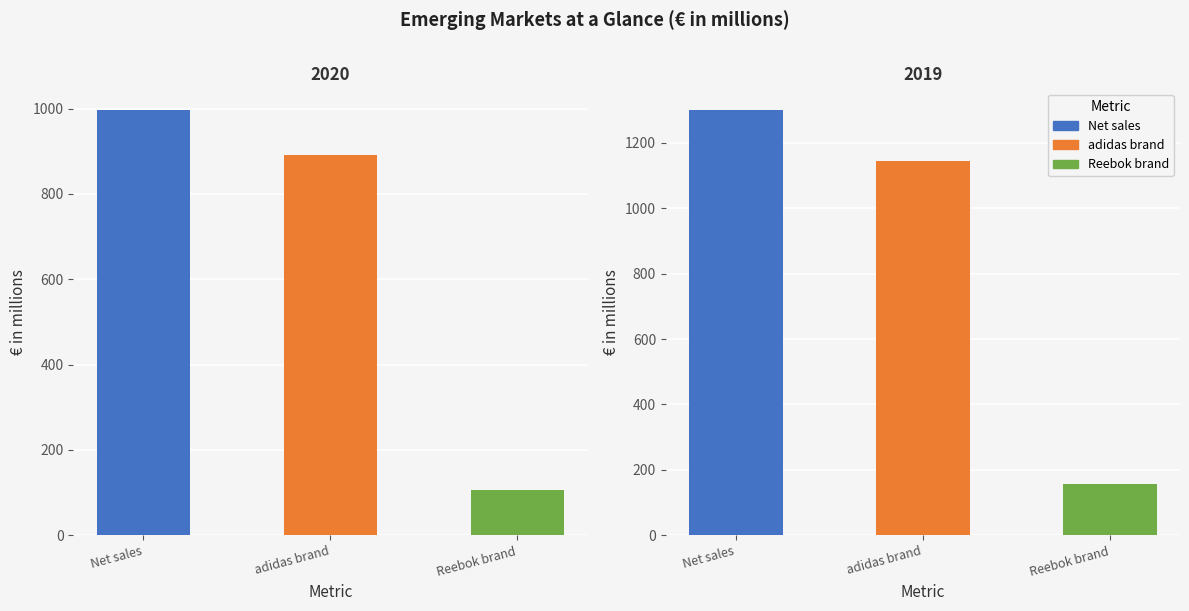

True or false: adidas brand has a value of 892 at 2020.

True